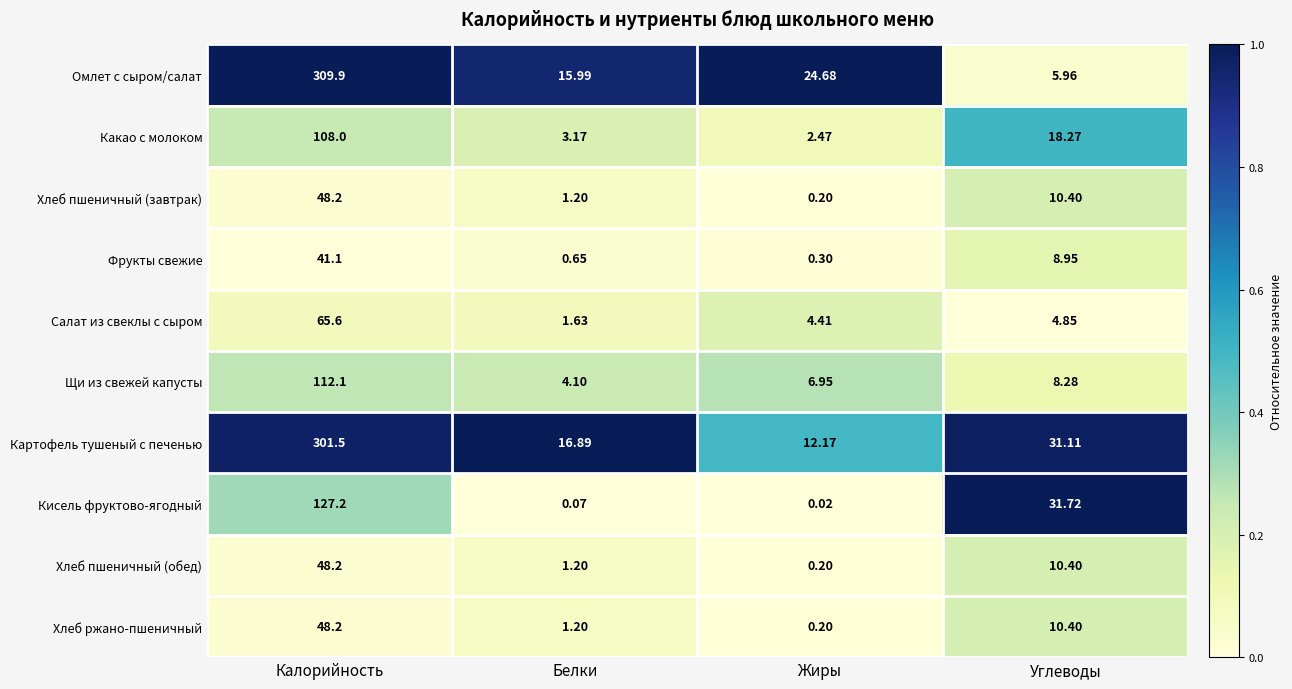

Which label corresponds to the largest value in the chart?

Калорийность